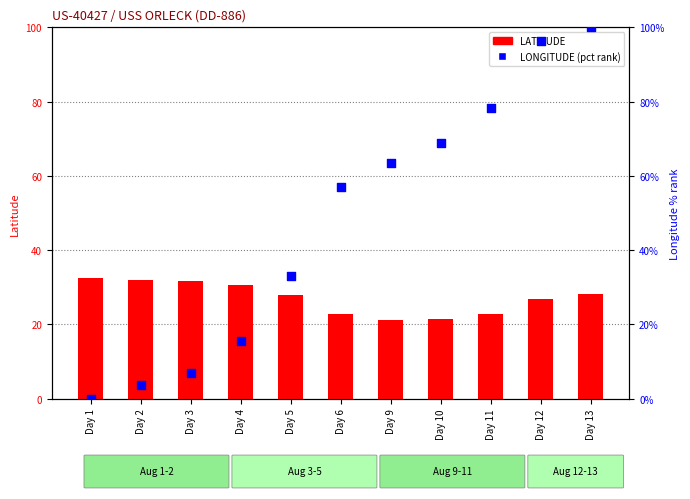

What is the total value across all series at Day 1?

32.4